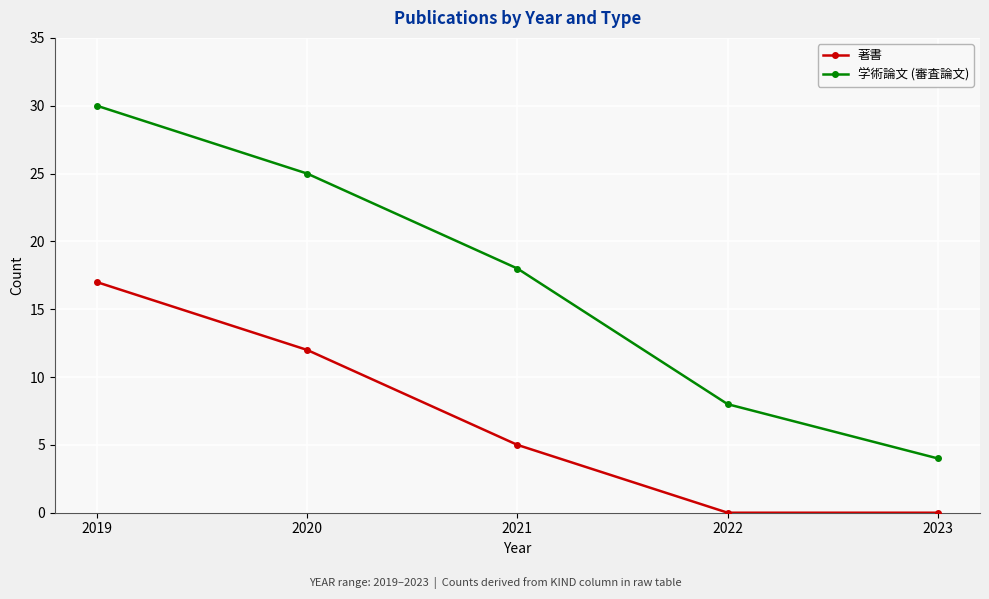

Rank the series by their average value, from lowest to highest.

著書, 学術論文 (審査論文)